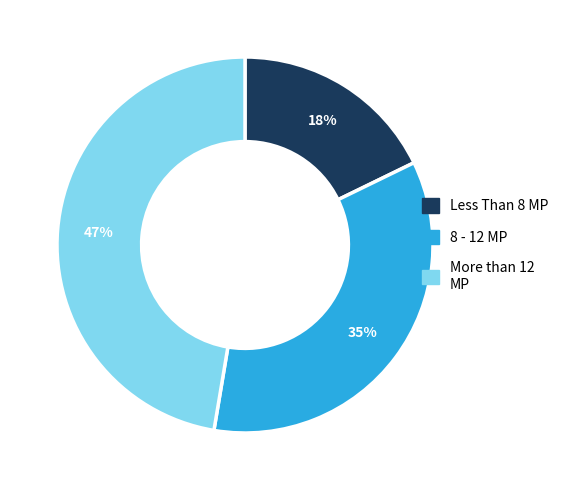

Does any single category account for the majority?

No